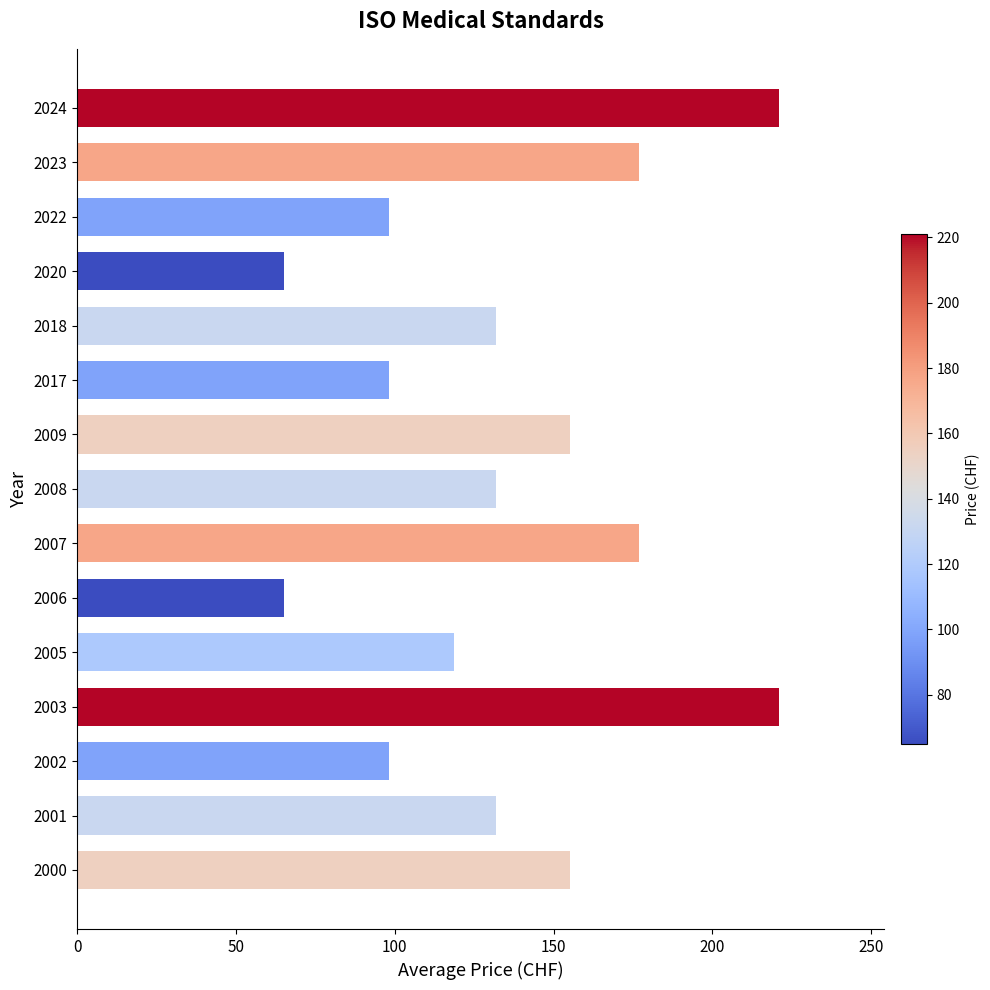

What is the sum of all values?

2044.5